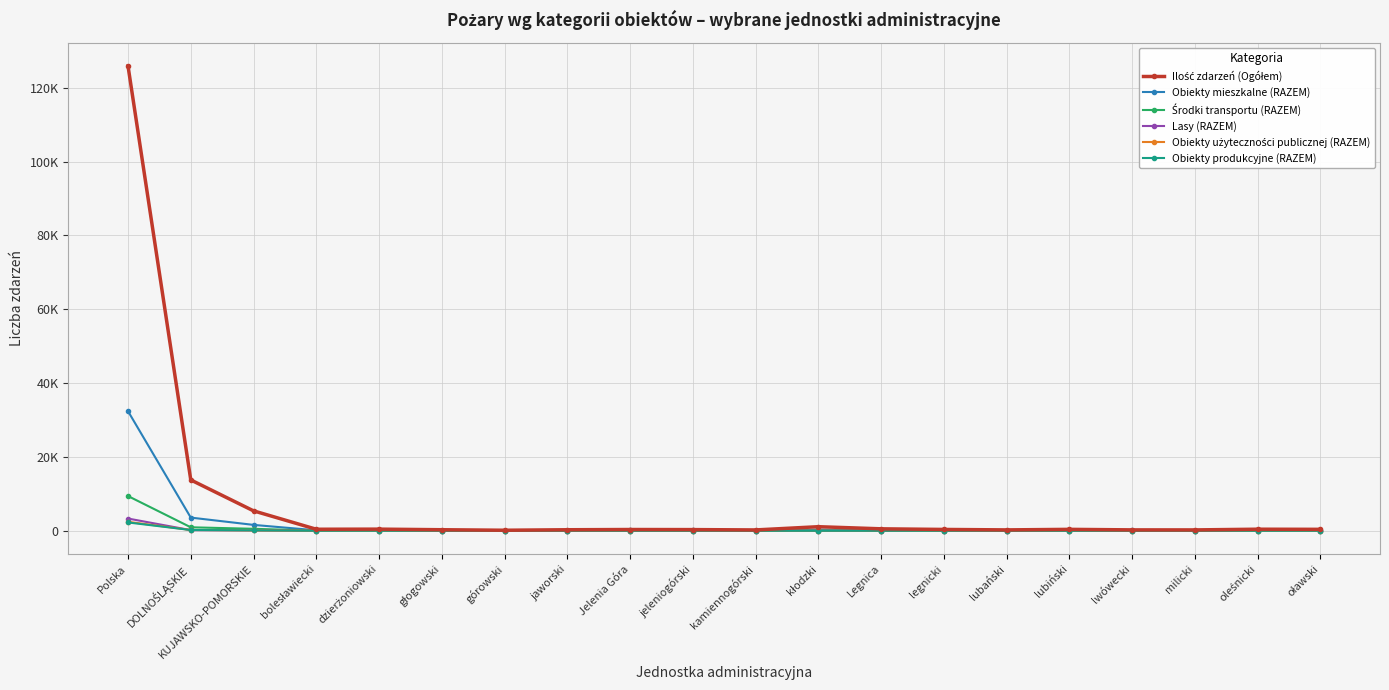

Is the value of Obiekty produkcyjne (RAZEM) at głogowski greater than the value of Ilość zdarzeń (Ogółem) at Jelenia Góra?

No